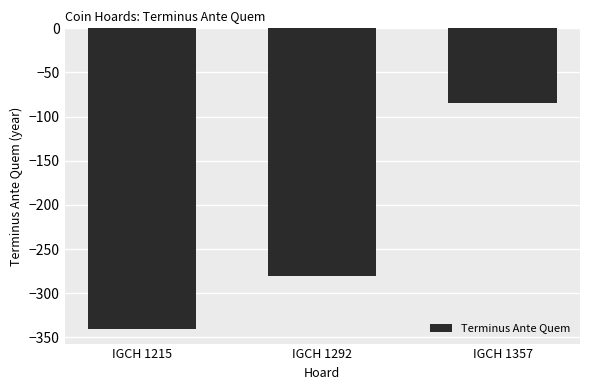

What is the sum of all values?

-704